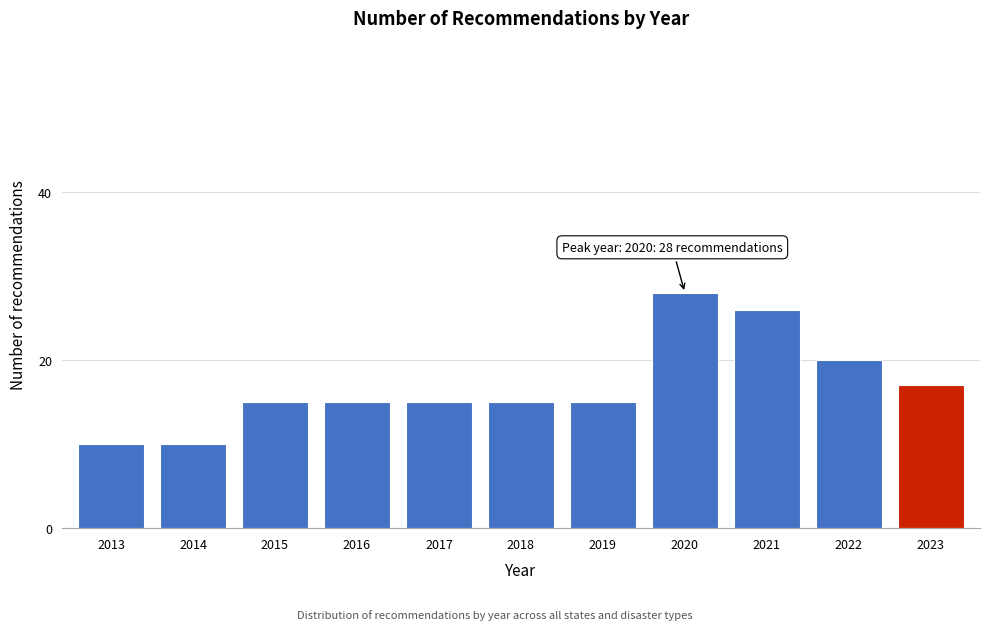

Reading left to right, what are all the values shown in this chart?

10	10	15	15	15	15	15	28	26	20	17